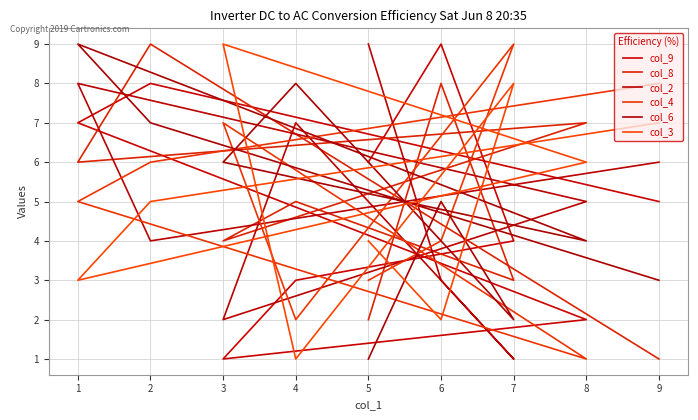

The col_2 series shows 4 at 5. True or false?

False